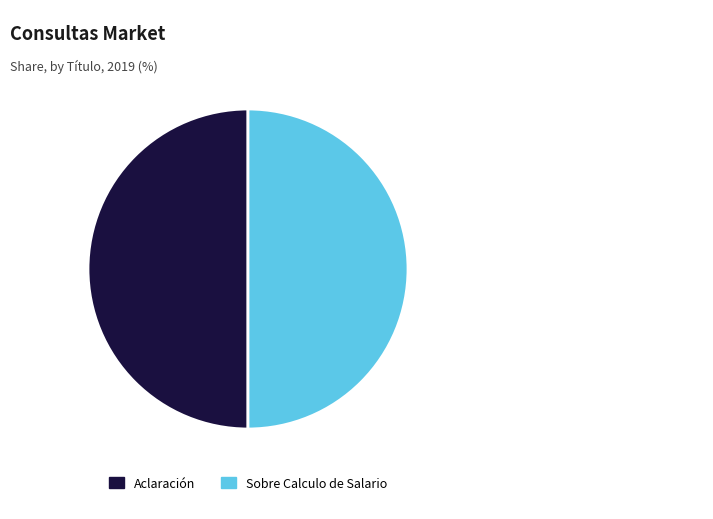

Count the number of slices in the pie.

2